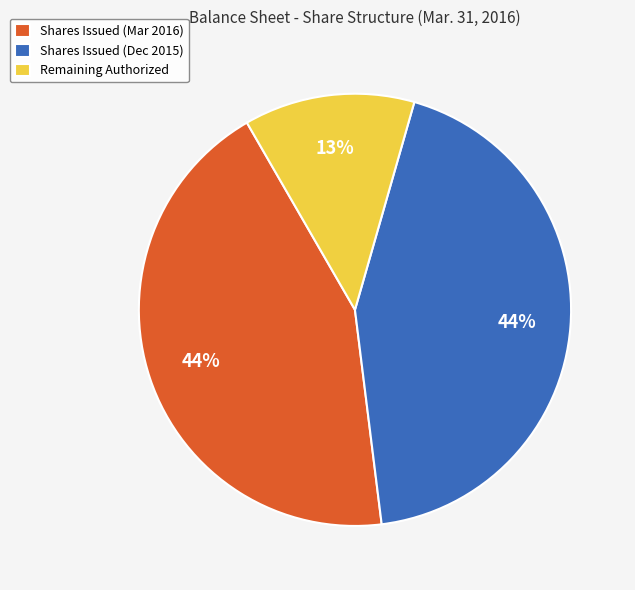

Is there a majority slice in this chart?

No